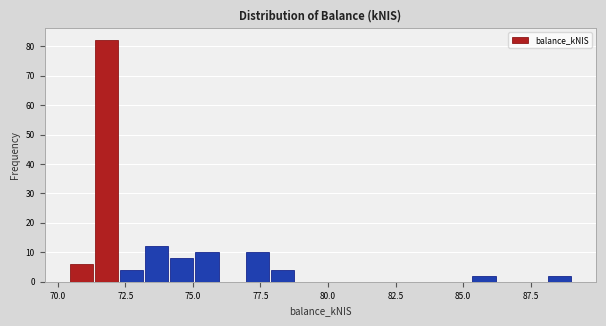

Around what value on the x-axis is the tallest bar? Give the approximate position of its centre, as read against the axis.

72.0